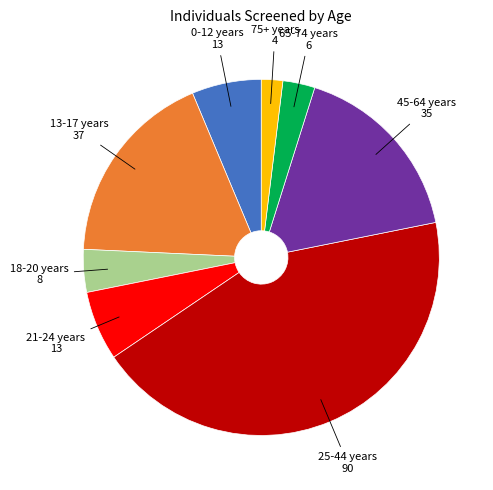

Is there a majority slice in this chart?

No